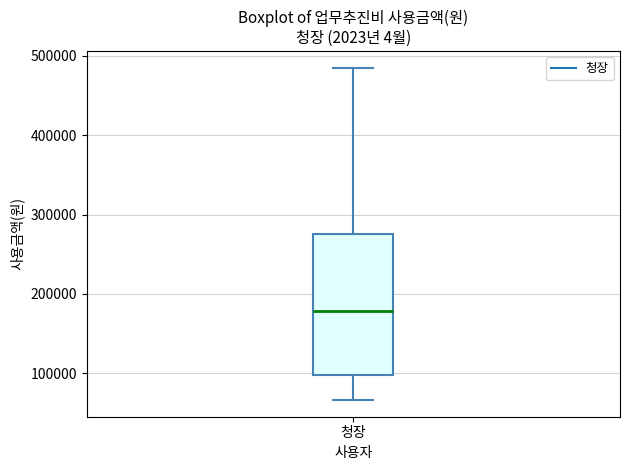

Transcribe this box plot: give where the median line is, the range the box spans, and where the two whiskers end, as read against the y-axis. The values are not printed on the chart, so give them approximately, as read against the axis.

median 180000, box 100000 to 280000, whiskers 70000 to 490000